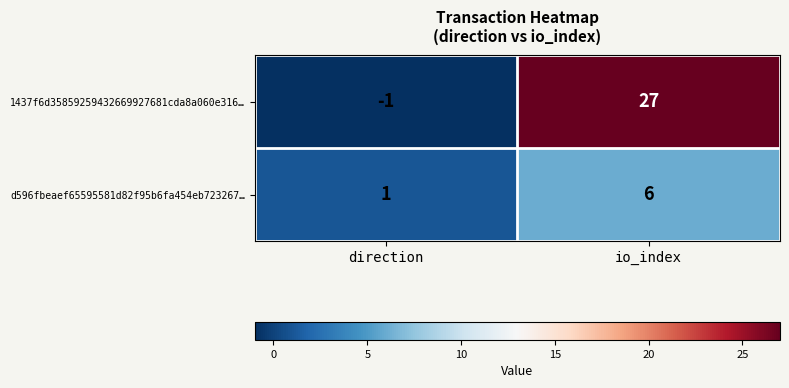

Which category has the highest value across all series?

io_index